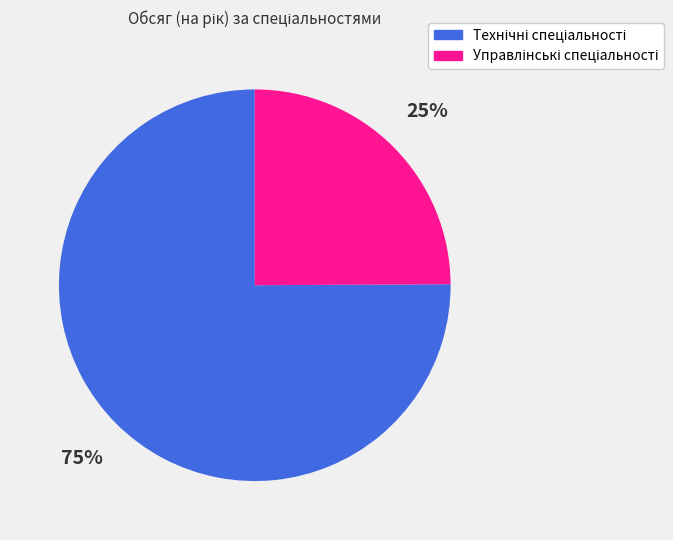

To the nearest percent, what is the difference between the largest and smallest slice percentages?

50%